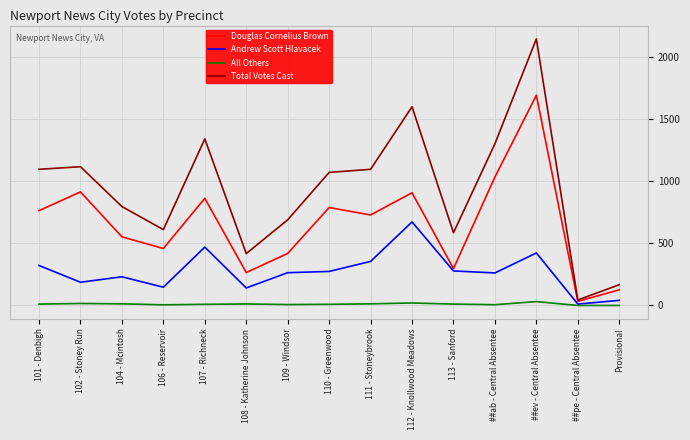

Which series has the largest total across all categories?

Total Votes Cast